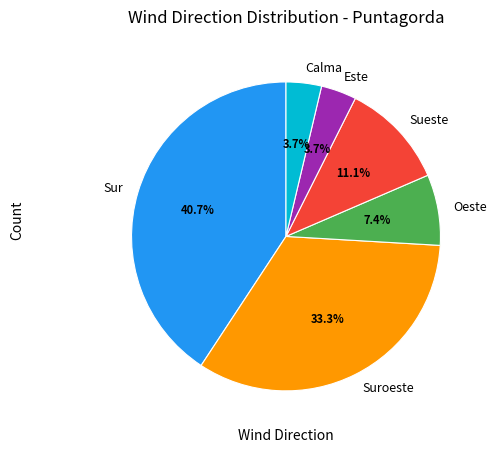

Count the number of slices in the pie.

6